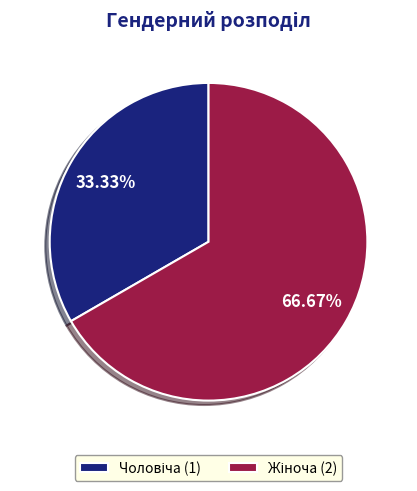

Does any single category account for the majority?

Yes